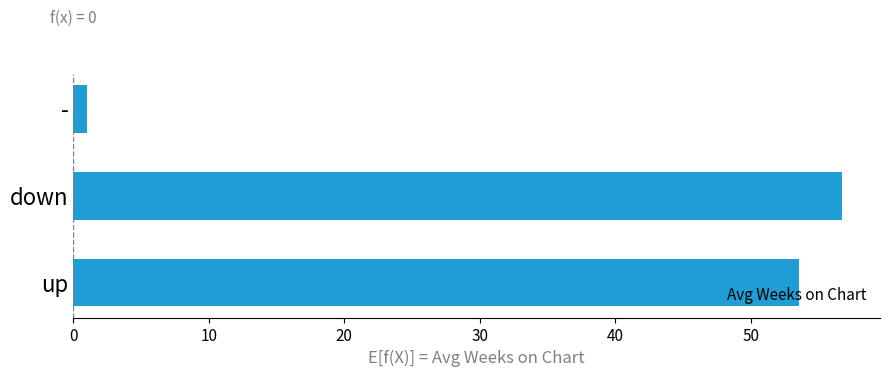

List the labels in order of value, largest first.

down, up, -